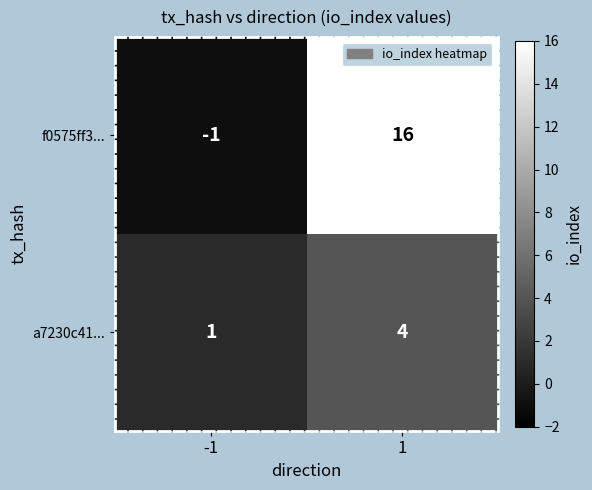

How many categories are shown in the chart?

2